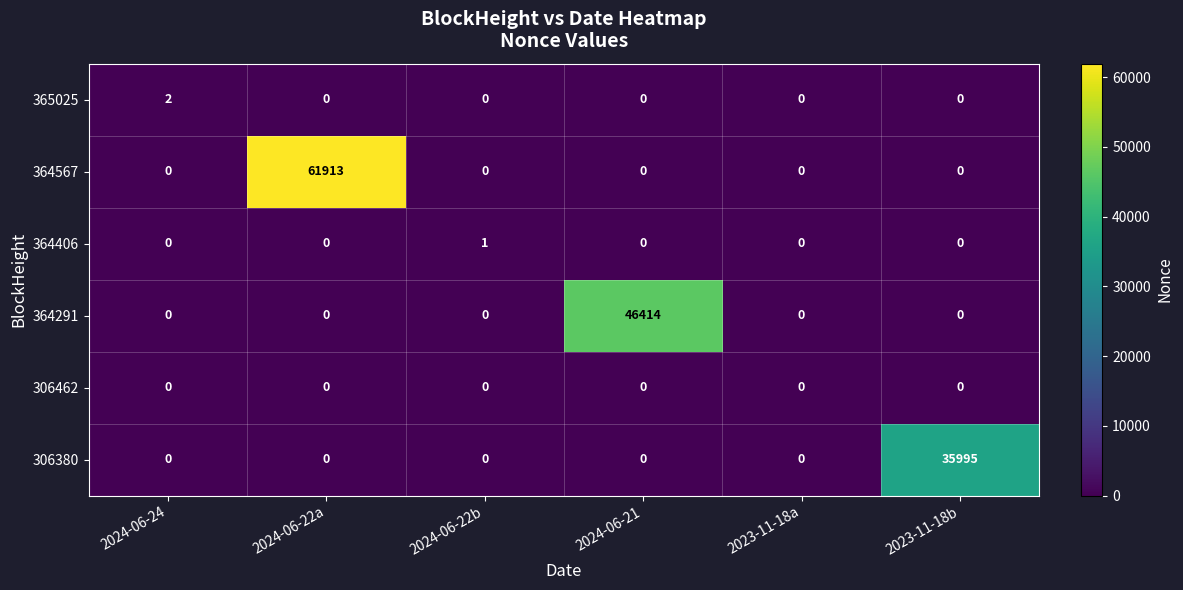

Rank the series by their maximum value, from lowest to highest.

306462, 364406, 365025, 306380, 364291, 364567